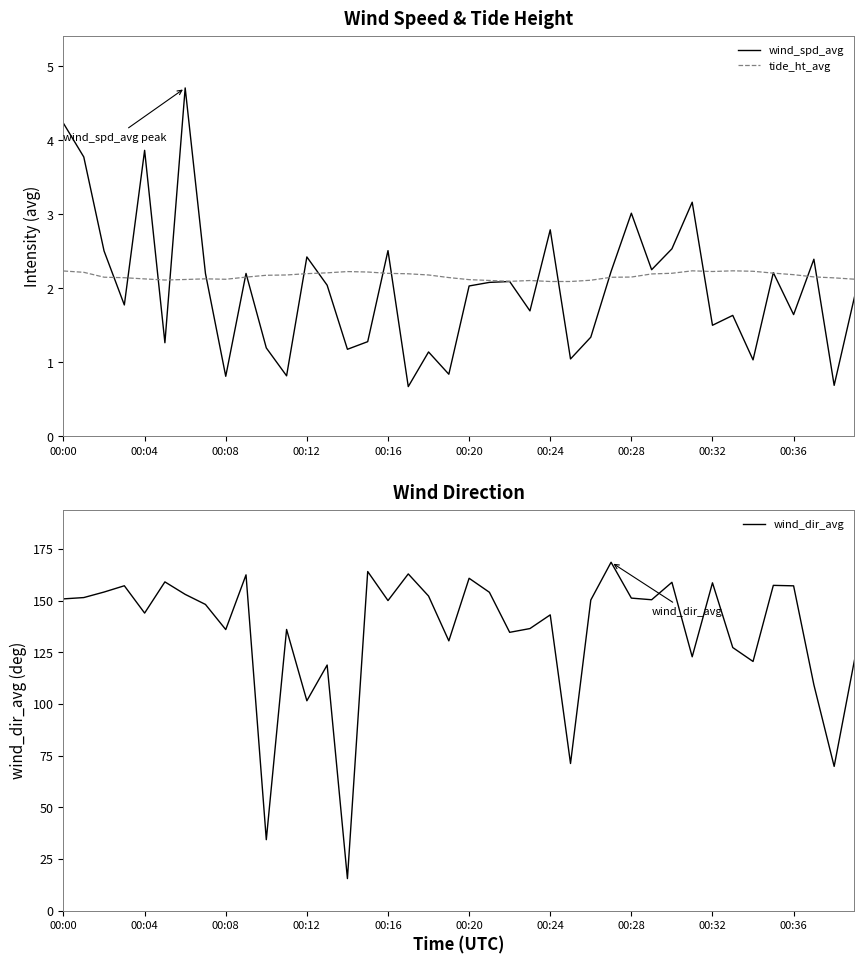

True or false: wind_spd_avg has a value of 0.7 at 17.

True